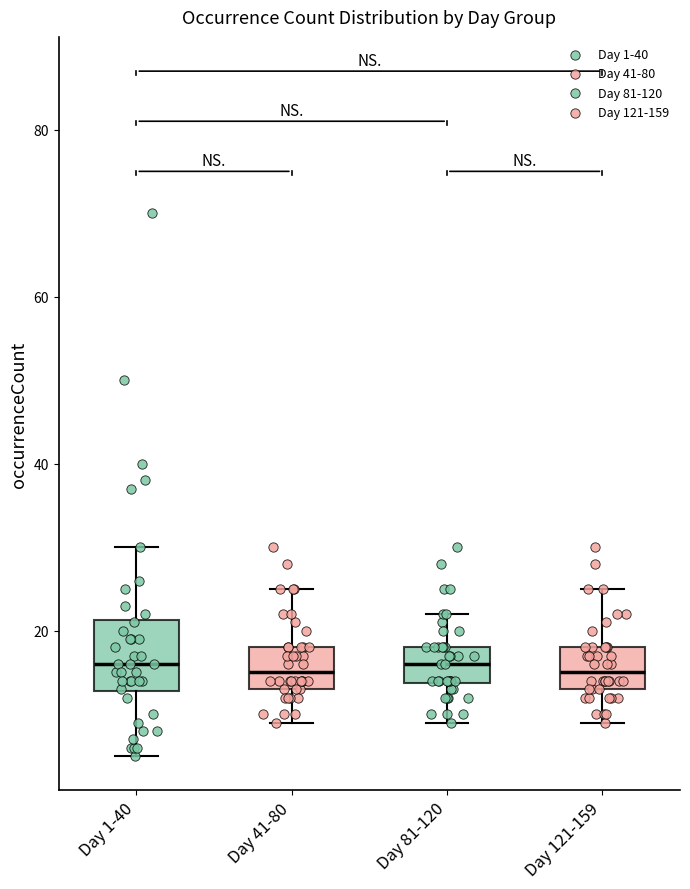

Reading left to right, transcribe this box plot: for each box, give where its median line is, the range the box spans, and where its two whiskers end, as read against the y-axis. The values are not printed on the chart, so give them approximately, as read against the axis.

Day 1-40: median 16, box 12 to 22, whiskers 6 to 30
Day 41-80: median 16, box 14 to 18, whiskers 10 to 26
Day 81-120: median 16, box 14 to 18, whiskers 10 to 22
Day 121-159: median 16, box 14 to 18, whiskers 10 to 26